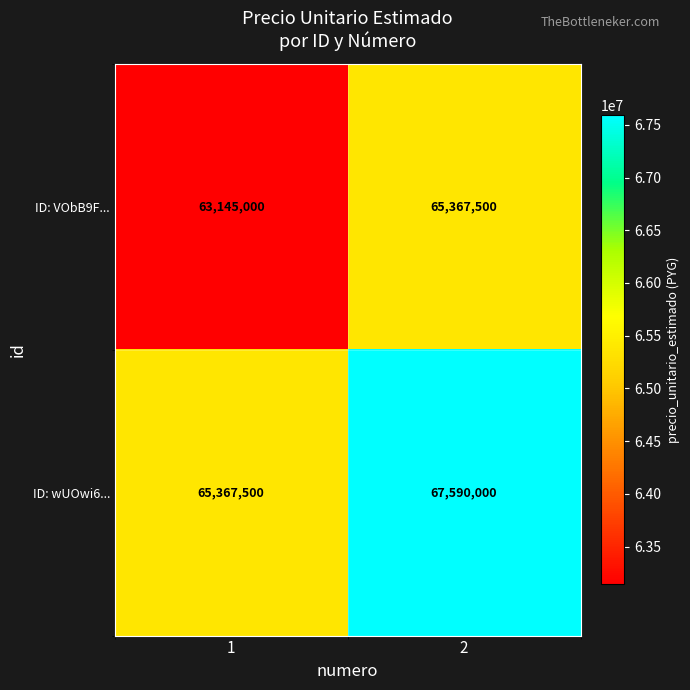

What is the approximate value of ID: wUOwi6... at 2, to the nearest 50?

67590000